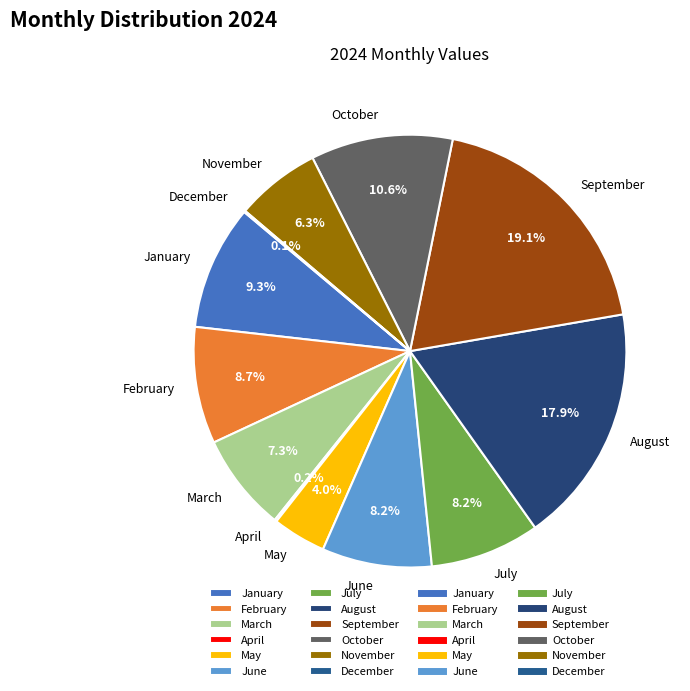

Combined, do August and June account for over 50%?

No